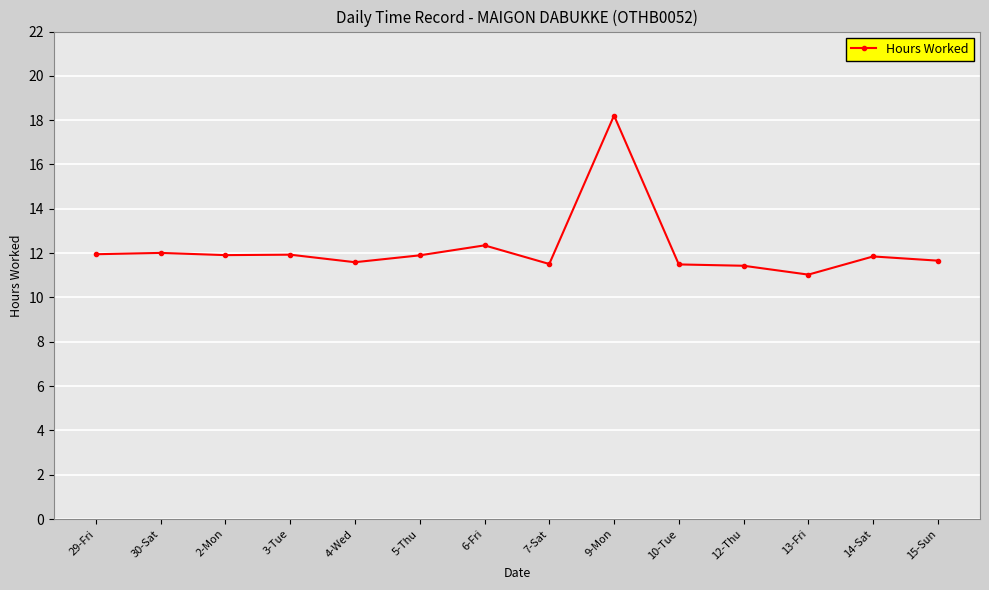

What is the label of the 8th point from the right?

6-Fri